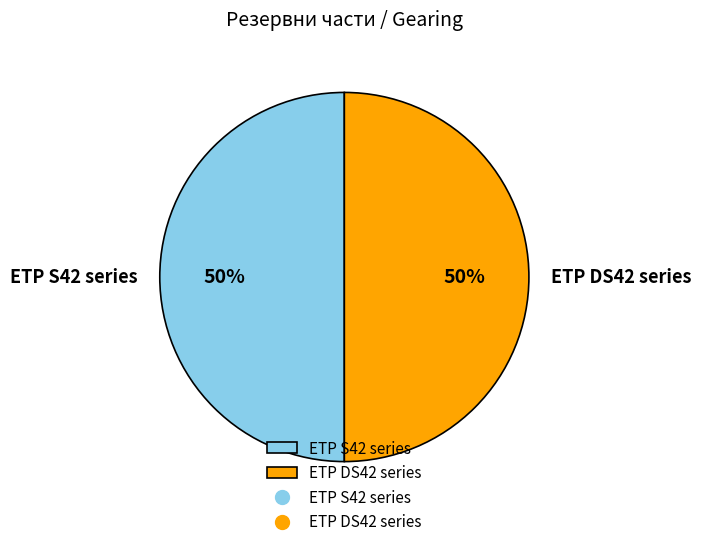

Is the sum of ETP DS42 series and ETP S42 series greater than half?

Yes